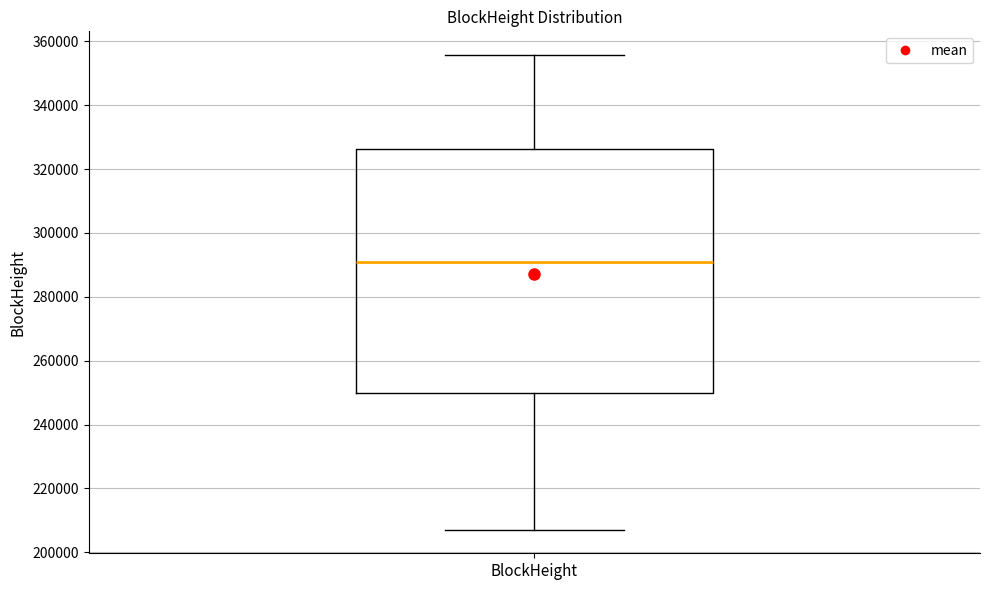

Transcribe this box plot: give where the median line is, the range the box spans, and where the two whiskers end, as read against the y-axis. The values are not printed on the chart, so give them approximately, as read against the axis.

median 290000, box 250000 to 326000, whiskers 208000 to 356000